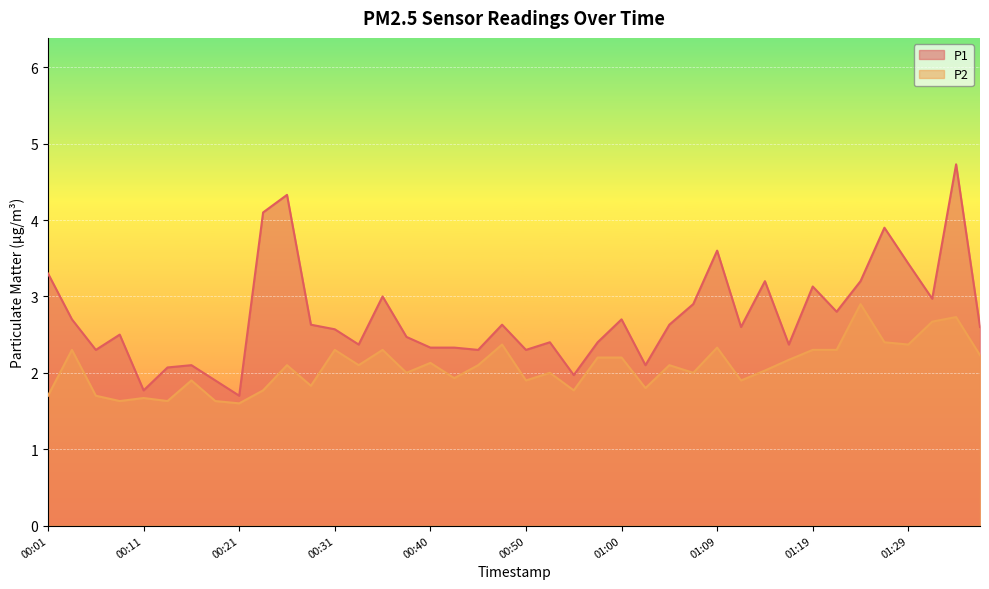

What is the difference between the P1 values at 01:19 and 00:48?

0.5